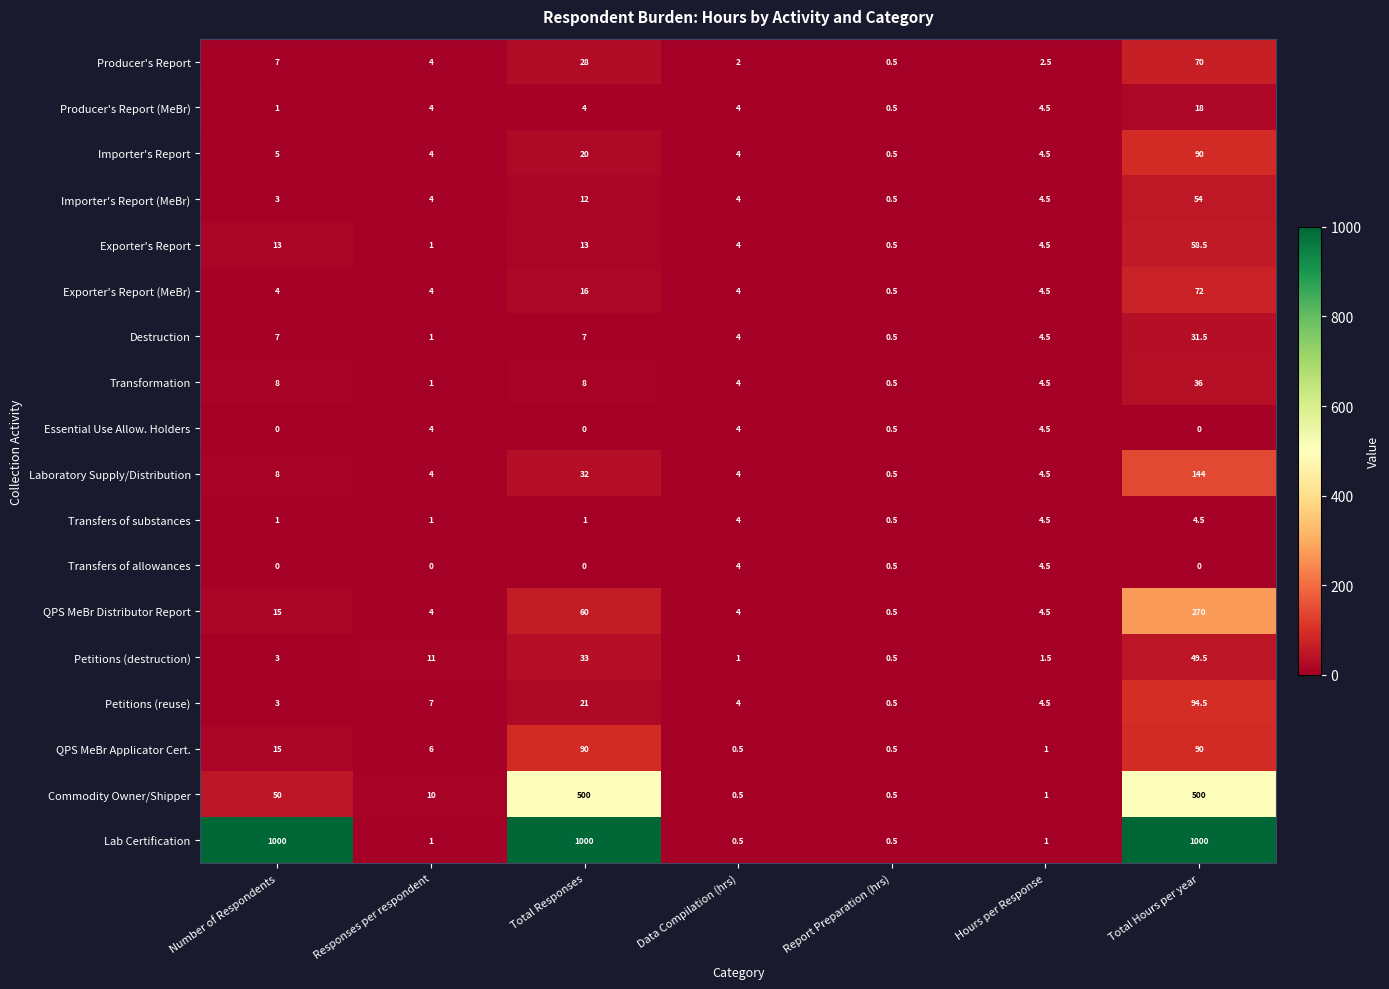

At which label does Importer's Report first exceed 4?

Number of Respondents